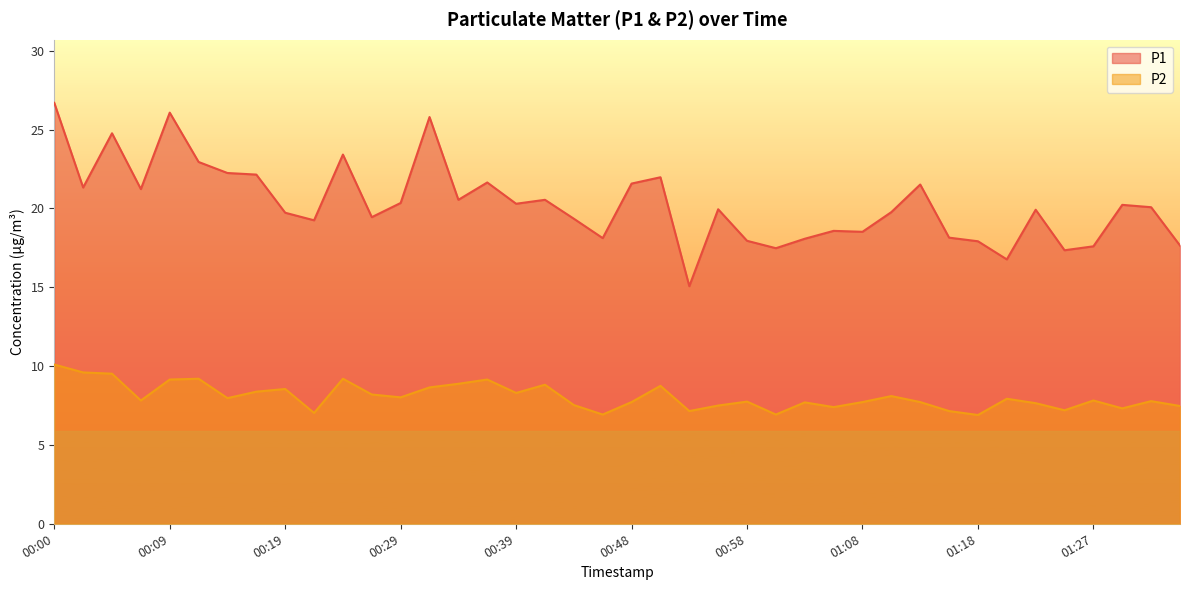

What is the difference between the P2 values at 00:07 and 00:24?

1.4